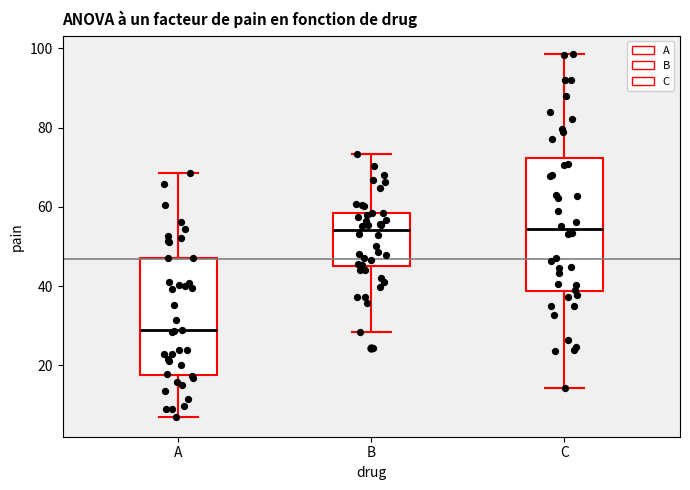

Reading left to right, transcribe this box plot: for each box, give where its median line is, the range the box spans, and where its two whiskers end, as read against the y-axis. The values are not printed on the chart, so give them approximately, as read against the axis.

A: median 28, box 18 to 48, whiskers 8 to 68
B: median 54, box 46 to 58, whiskers 28 to 74
C: median 54, box 38 to 72, whiskers 14 to 98